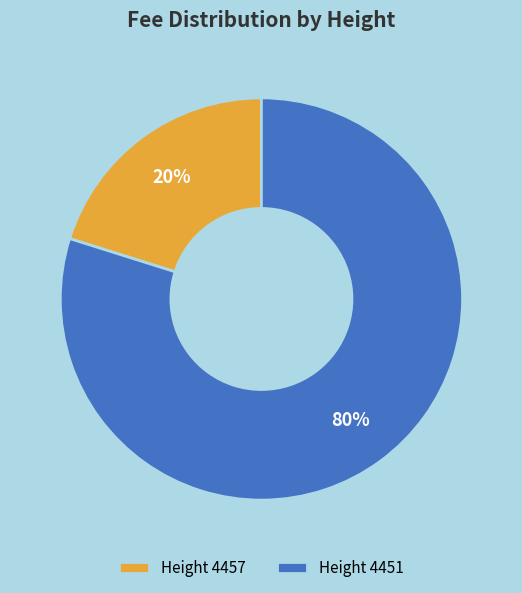

The Height 4451 slice represents 75% of the pie. True or false?

False